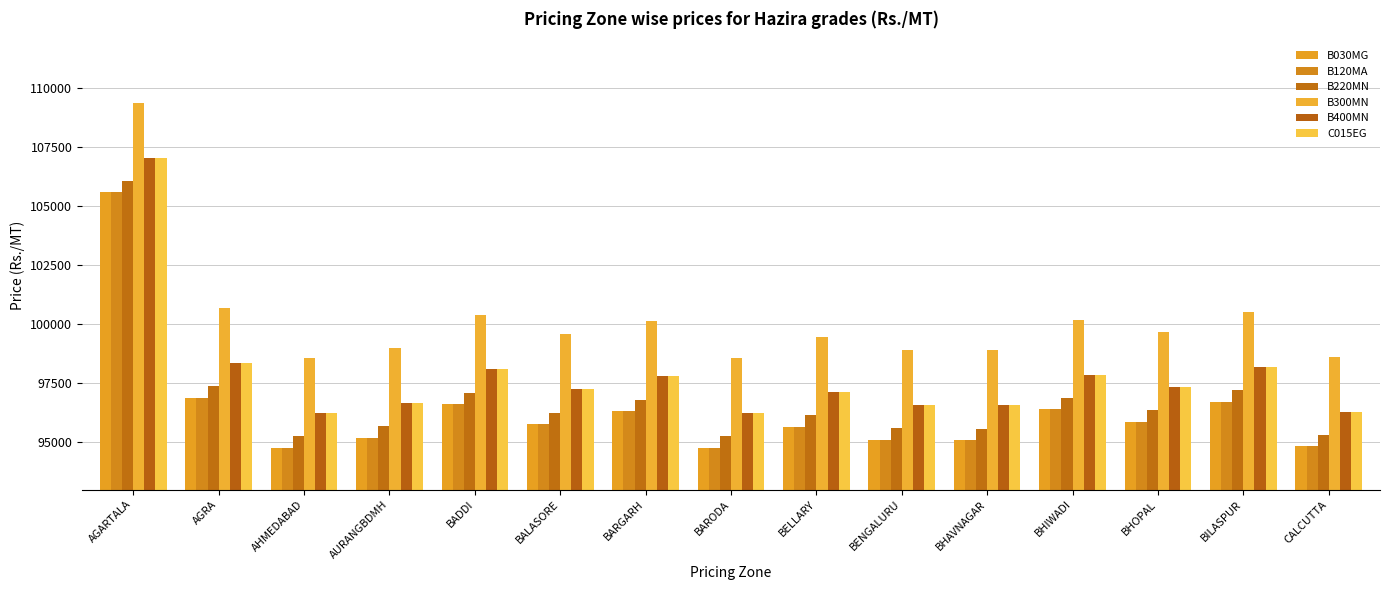

How many bars are there in total?

90